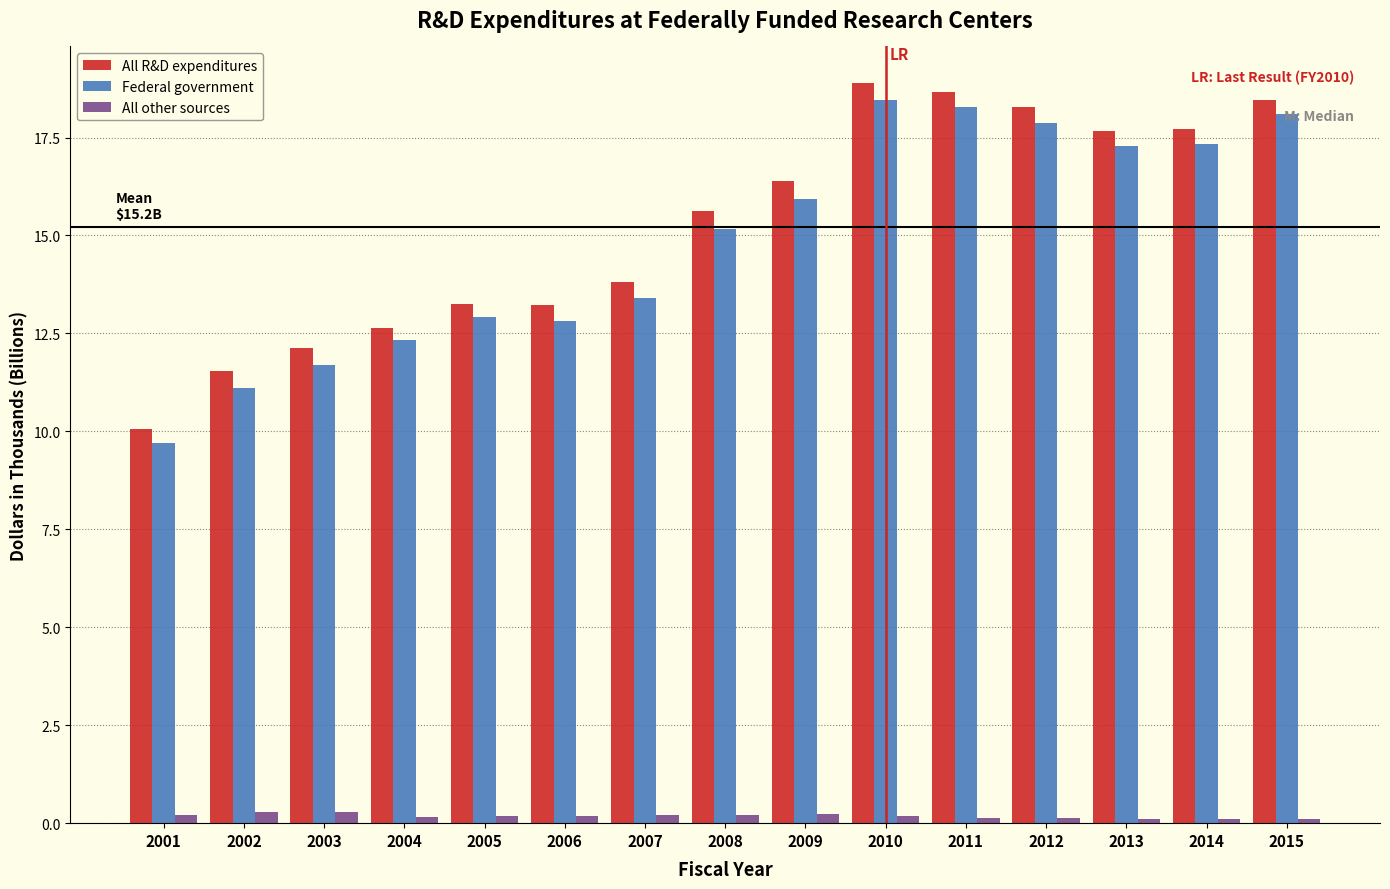

What is the sum of all Federal government values?

222.4